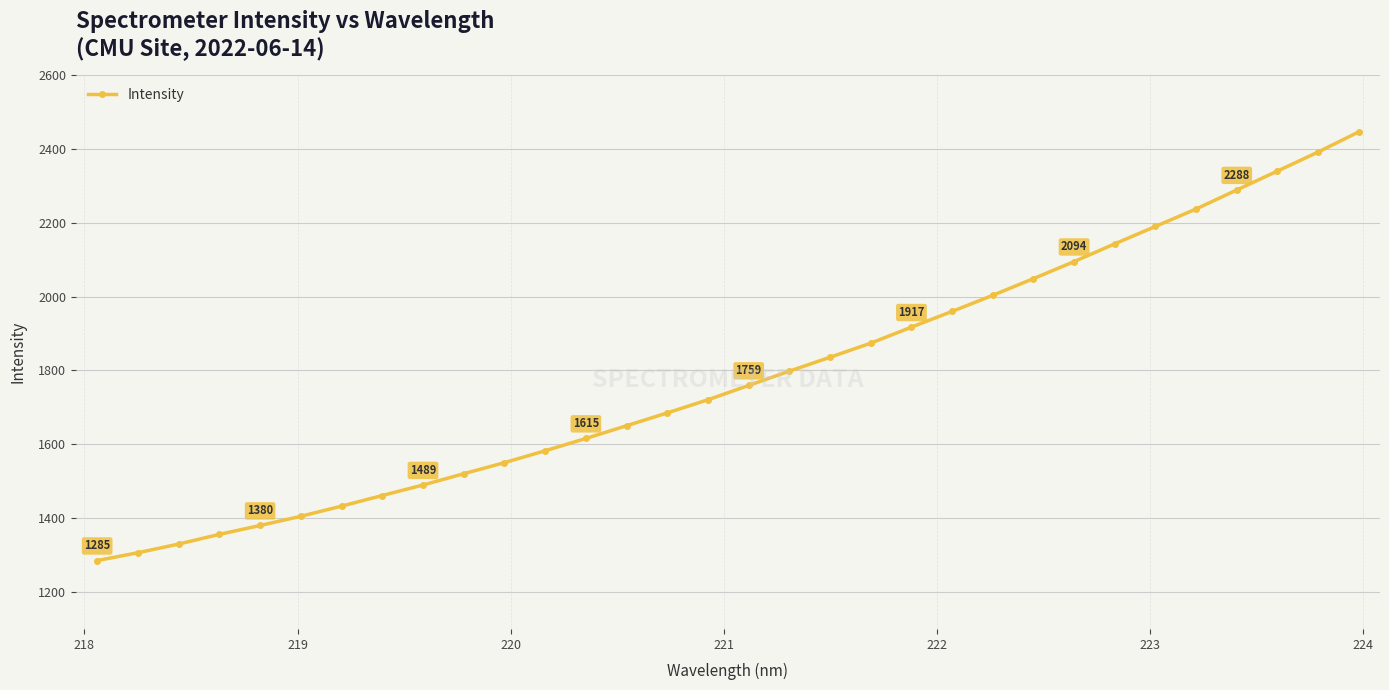

What is the value of the 2nd point from the left?

1306.4